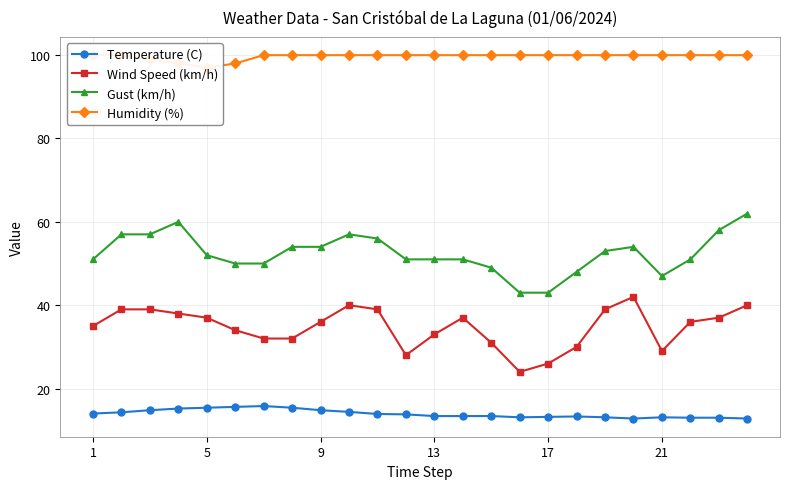

What is the spread (max minus min) of values at 17?

81.6